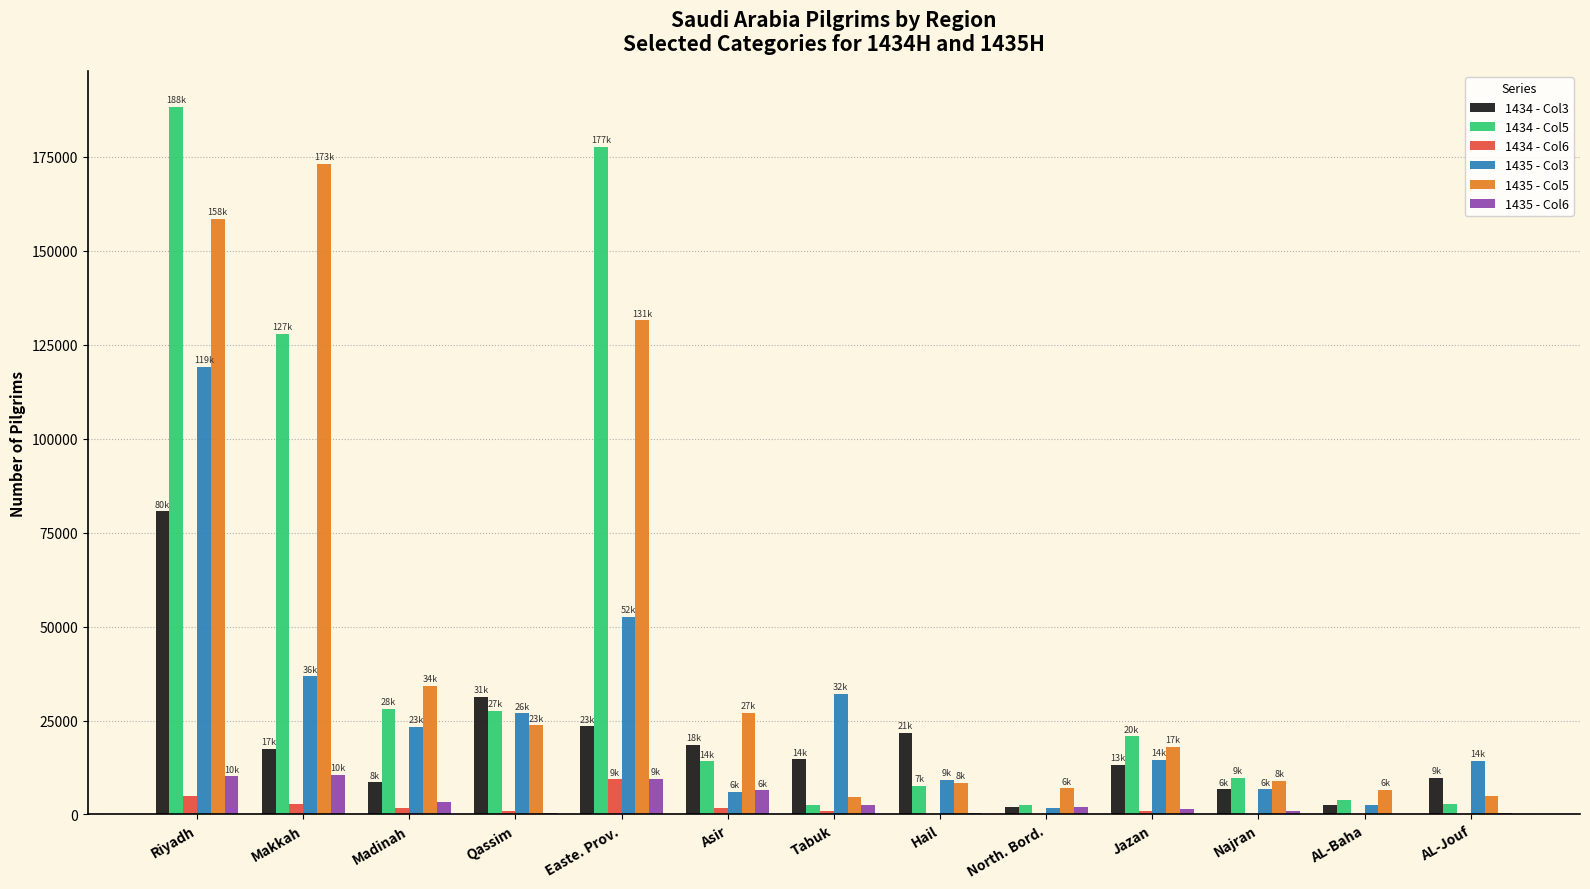

What is the greatest value displayed?

188361